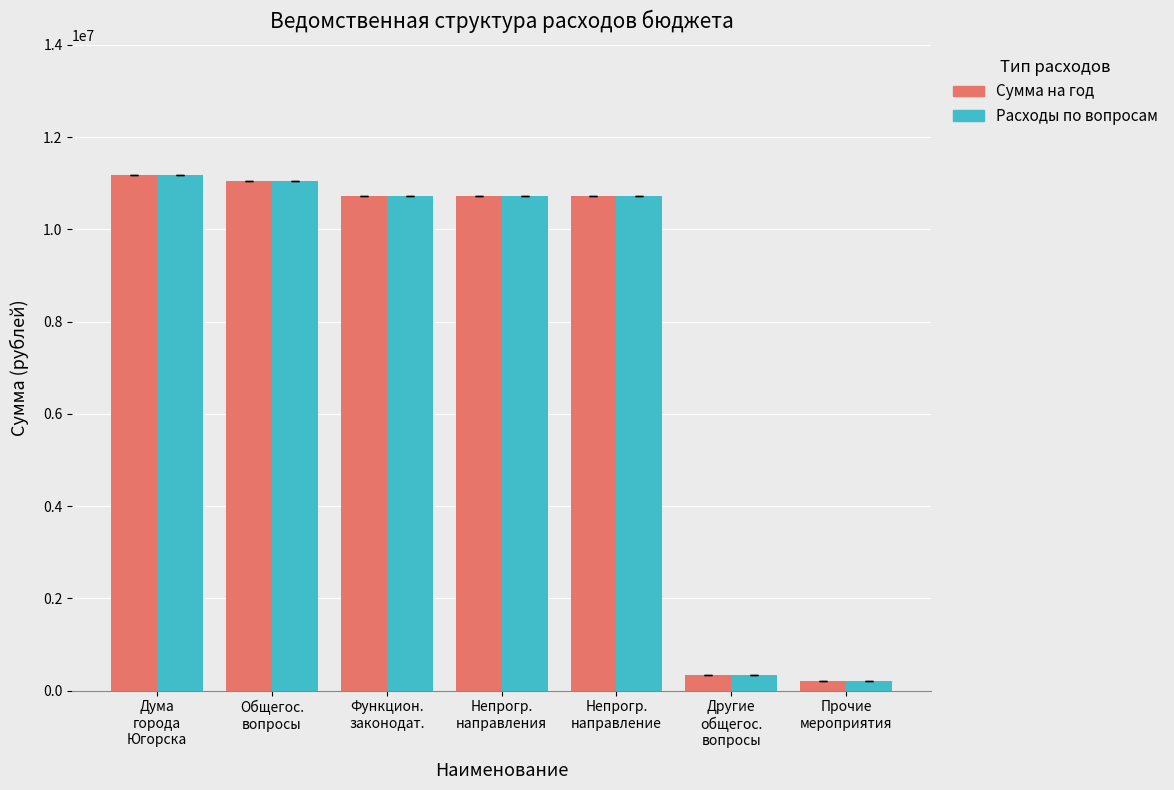

True or false: Расходы по вопросам has a value of 3104047 at Дума
города
Югорска.

False